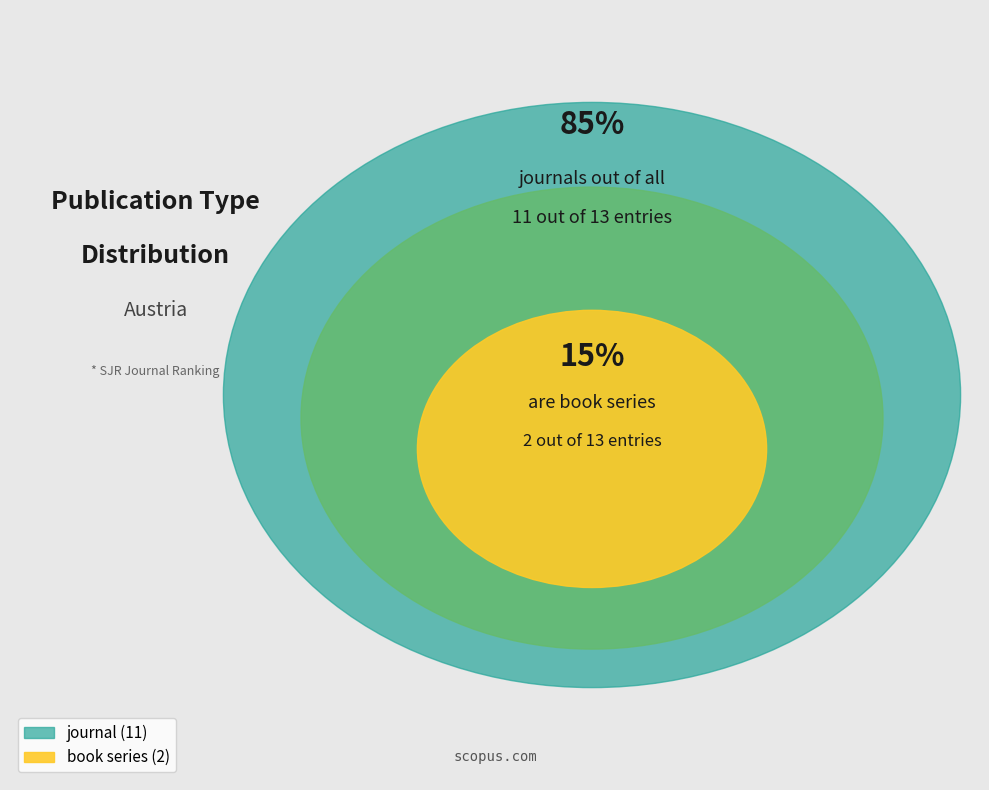

Does any single category account for the majority?

Yes